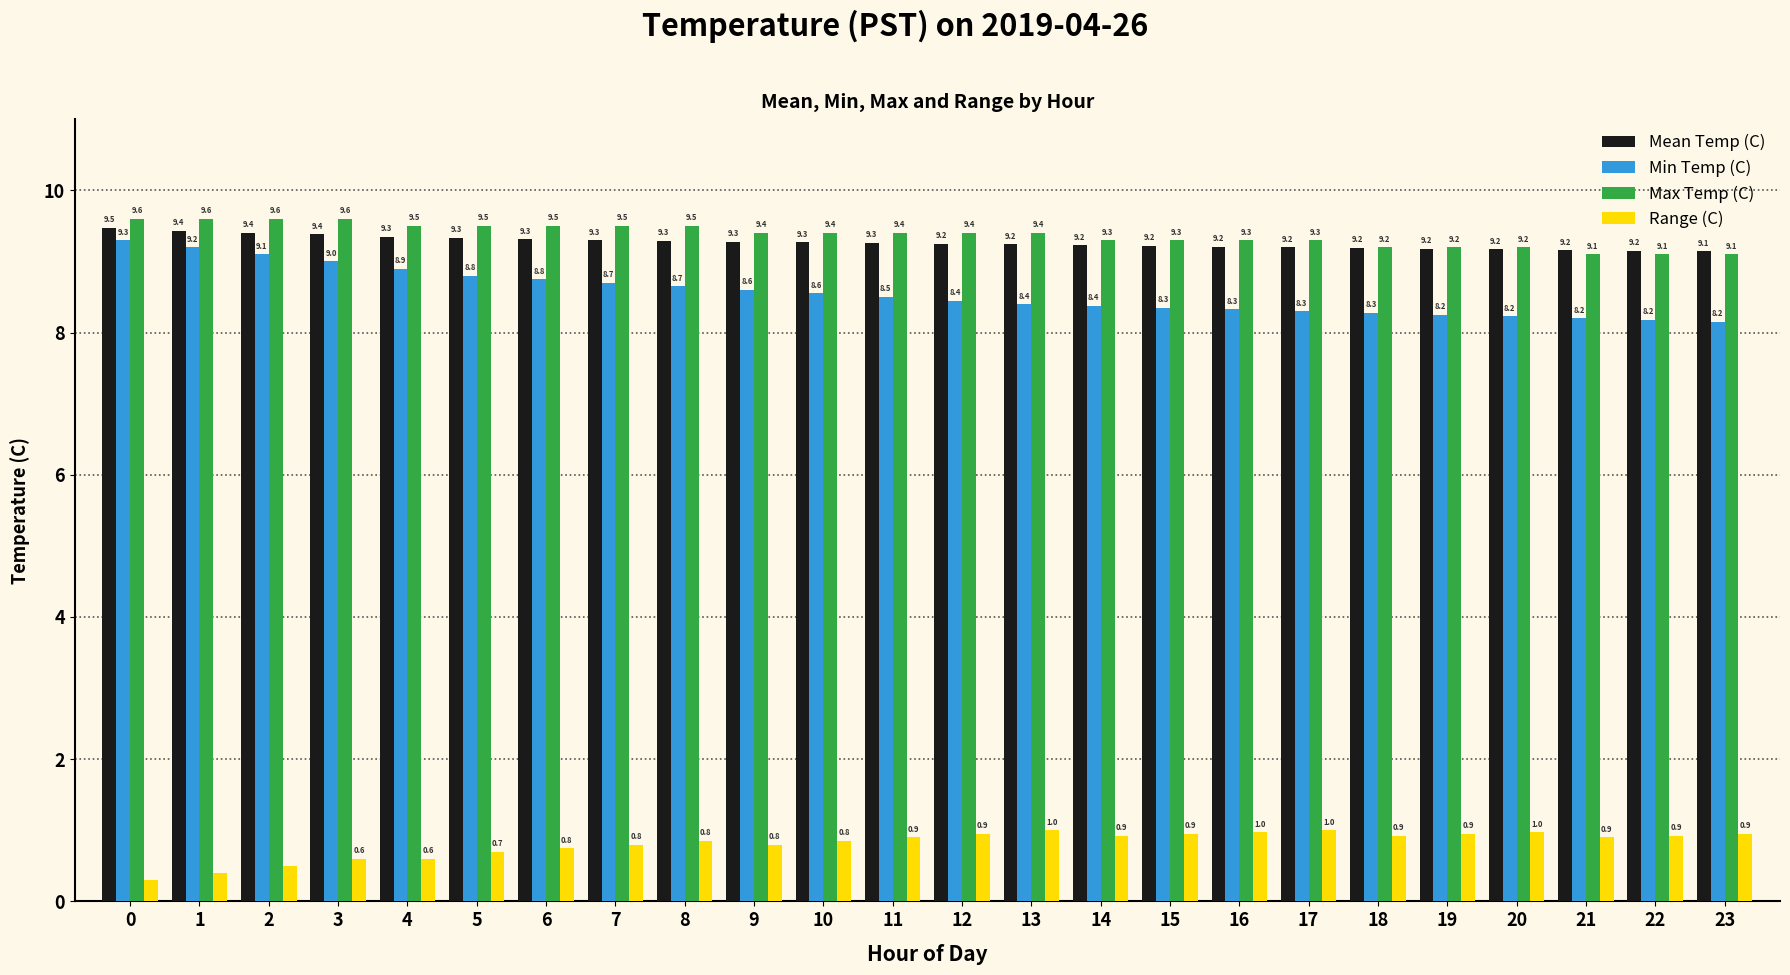

What is the value of the Range (C) bar at the 5th from the left?

0.6